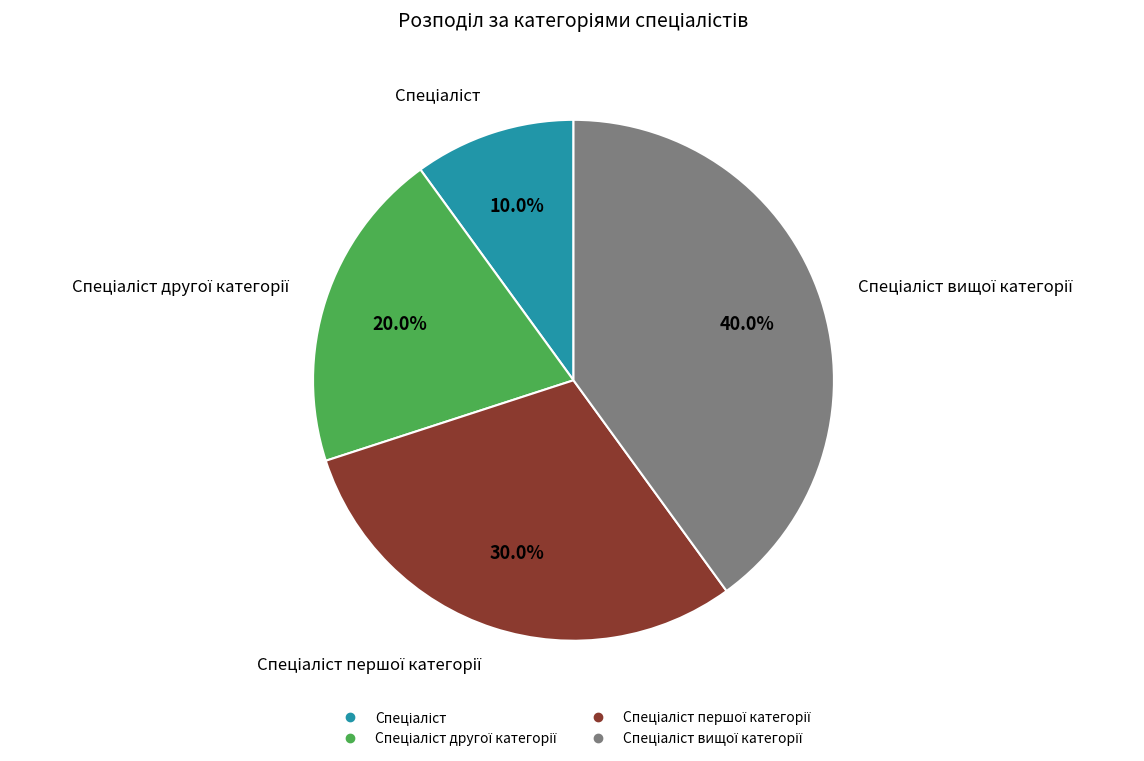

Is there any slice that represents more than half of the pie?

No